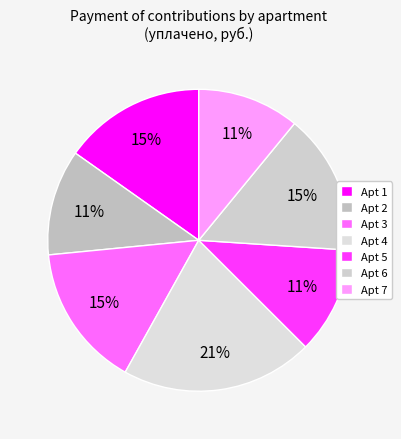

Count the number of slices in the pie.

7